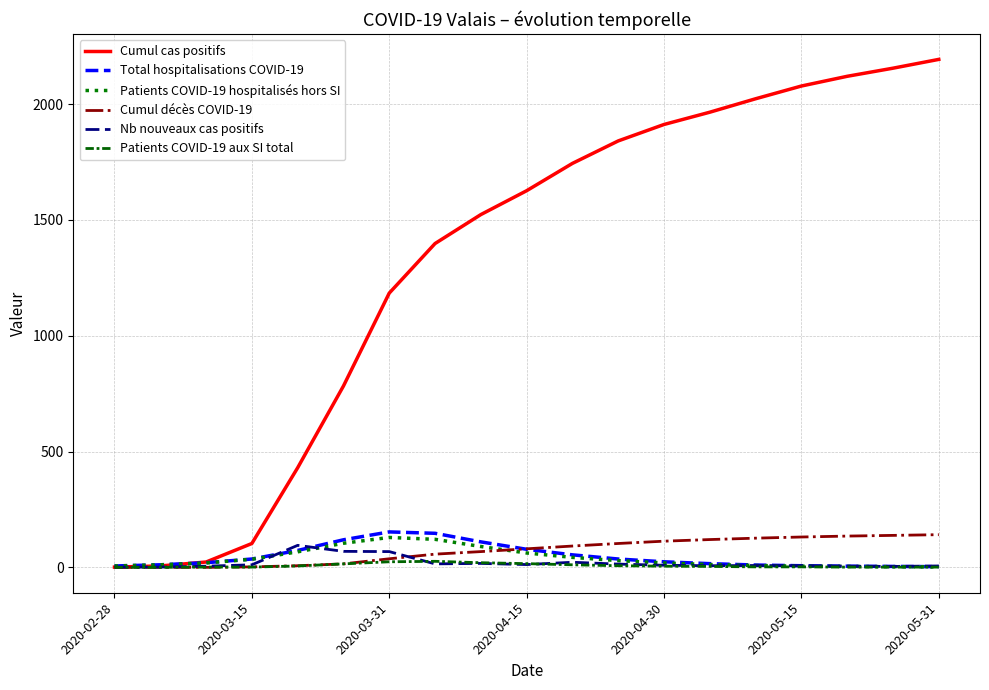

Which series has the largest range (max minus min)?

Cumul cas positifs